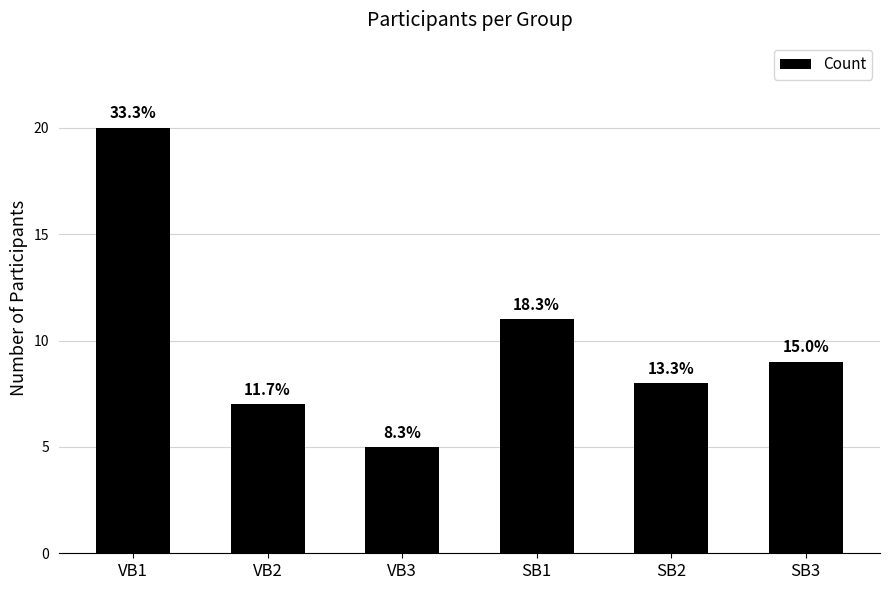

True or false: the data shows 20 at VB1.

True